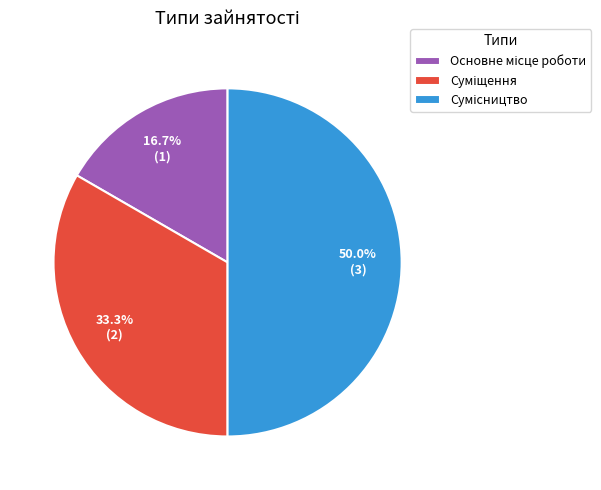

Count the number of slices in the pie.

3